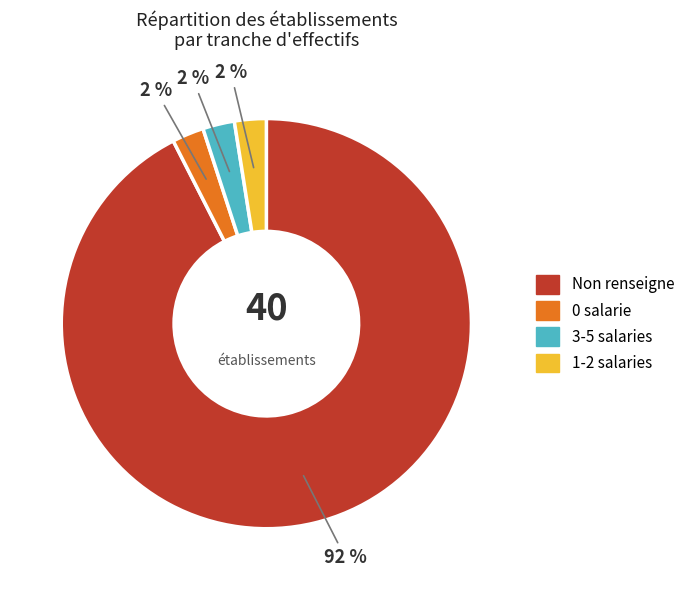

Is the sum of 0 salarie and Non renseigne greater than half?

Yes